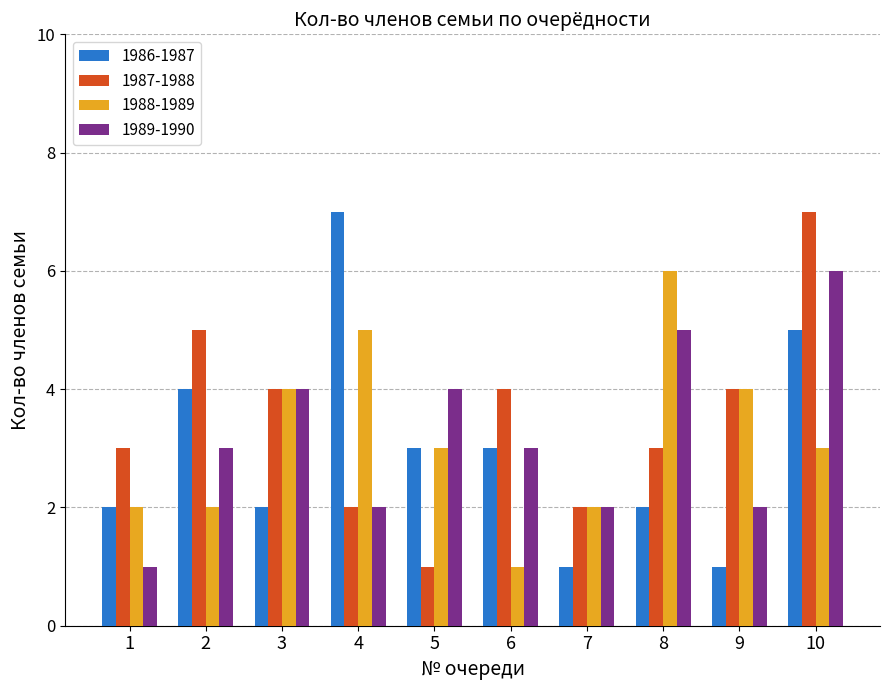

Count the number of data series in this chart.

4